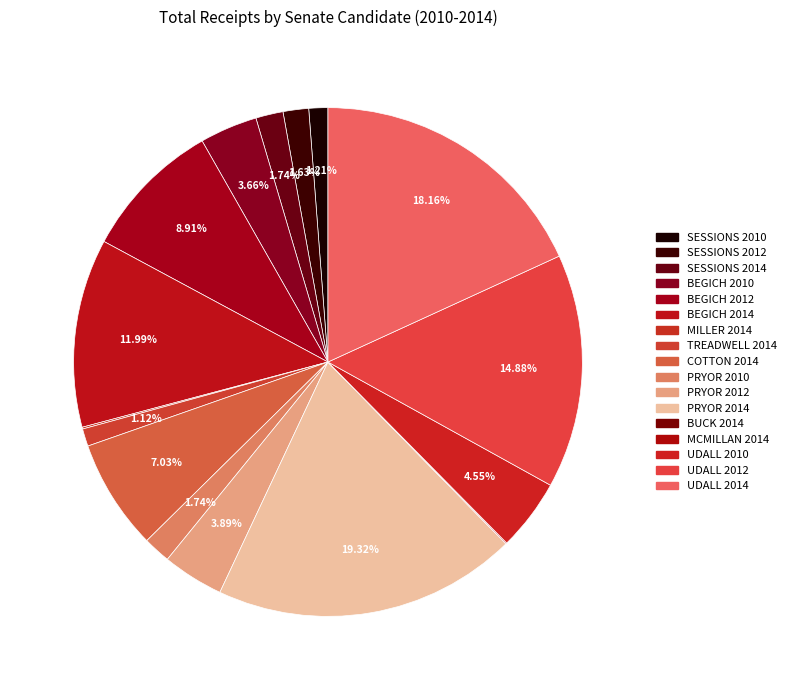

What is the smallest slice in the pie chart?

BUCK 2014